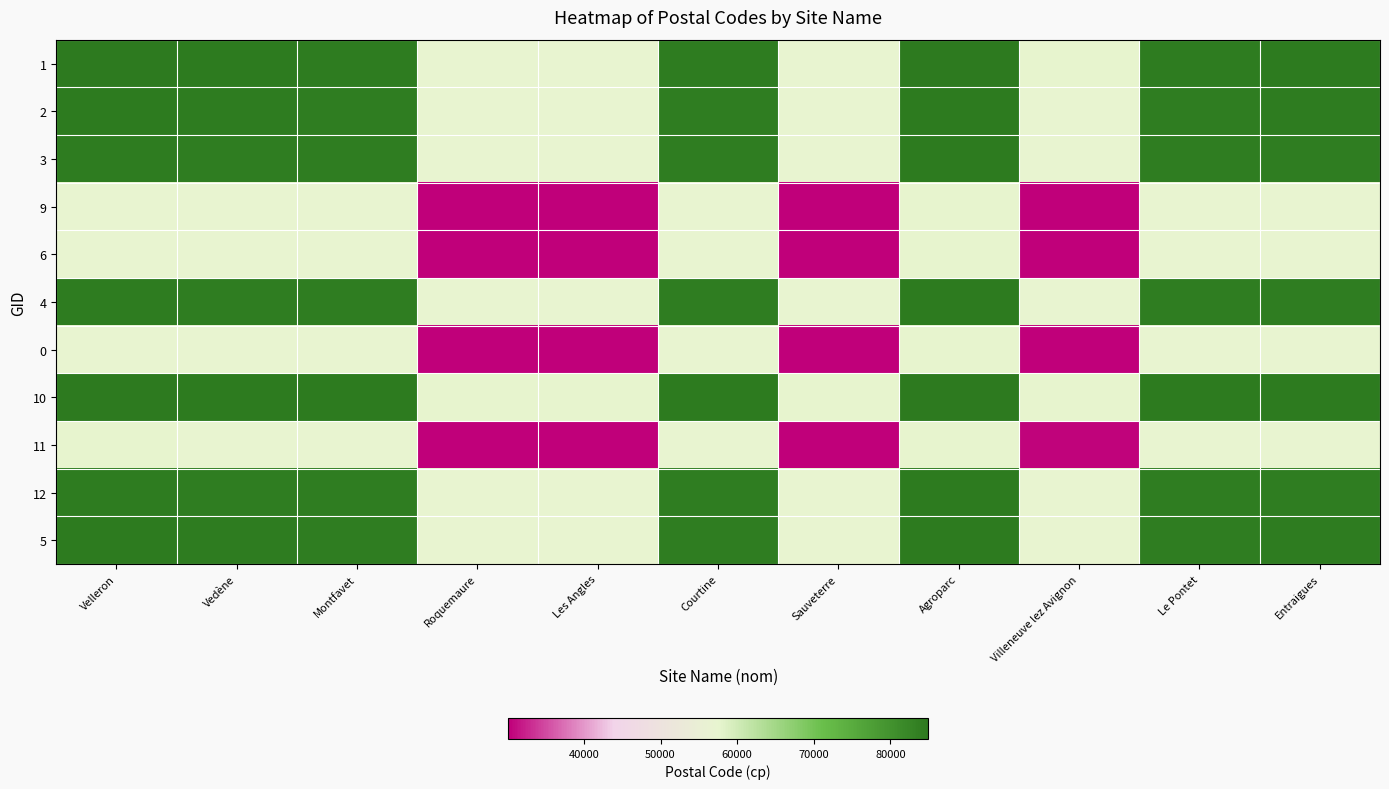

Reading left to right, extract all data points from this chart.

1: Velleron=84740.0	Vedène=84505.0	Montfavet=84440.0	Roquemaure=57445.0	Les Angles=57436.5	Courtine=84418.5	Sauveterre=57445.0	Agroparc=84825.5	Villeneuve lez Avignon=57570.0	Le Pontet=84435.0	Entraigues=84530.0
2: Velleron=84505.0	Vedène=84270.0	Montfavet=84205.0	Roquemaure=57210.0	Les Angles=57201.5	Courtine=84183.5	Sauveterre=57210.0	Agroparc=84590.5	Villeneuve lez Avignon=57335.0	Le Pontet=84200.0	Entraigues=84295.0
3: Velleron=84440.0	Vedène=84205.0	Montfavet=84140.0	Roquemaure=57145.0	Les Angles=57136.5	Courtine=84118.5	Sauveterre=57145.0	Agroparc=84525.5	Villeneuve lez Avignon=57270.0	Le Pontet=84135.0	Entraigues=84230.0
9: Velleron=57445.0	Vedène=57210.0	Montfavet=57145.0	Roquemaure=30150.0	Les Angles=30141.5	Courtine=57123.5	Sauveterre=30150.0	Agroparc=57530.5	Villeneuve lez Avignon=30275.0	Le Pontet=57140.0	Entraigues=57235.0
6: Velleron=57436.5	Vedène=57201.5	Montfavet=57136.5	Roquemaure=30141.5	Les Angles=30133.0	Courtine=57115.0	Sauveterre=30141.5	Agroparc=57522.0	Villeneuve lez Avignon=30266.5	Le Pontet=57131.5	Entraigues=57226.5
4: Velleron=84418.5	Vedène=84183.5	Montfavet=84118.5	Roquemaure=57123.5	Les Angles=57115.0	Courtine=84097.0	Sauveterre=57123.5	Agroparc=84504.0	Villeneuve lez Avignon=57248.5	Le Pontet=84113.5	Entraigues=84208.5
0: Velleron=57445.0	Vedène=57210.0	Montfavet=57145.0	Roquemaure=30150.0	Les Angles=30141.5	Courtine=57123.5	Sauveterre=30150.0	Agroparc=57530.5	Villeneuve lez Avignon=30275.0	Le Pontet=57140.0	Entraigues=57235.0
10: Velleron=84825.5	Vedène=84590.5	Montfavet=84525.5	Roquemaure=57530.5	Les Angles=57522.0	Courtine=84504.0	Sauveterre=57530.5	Agroparc=84911.0	Villeneuve lez Avignon=57655.5	Le Pontet=84520.5	Entraigues=84615.5
11: Velleron=57570.0	Vedène=57335.0	Montfavet=57270.0	Roquemaure=30275.0	Les Angles=30266.5	Courtine=57248.5	Sauveterre=30275.0	Agroparc=57655.5	Villeneuve lez Avignon=30400.0	Le Pontet=57265.0	Entraigues=57360.0
12: Velleron=84435.0	Vedène=84200.0	Montfavet=84135.0	Roquemaure=57140.0	Les Angles=57131.5	Courtine=84113.5	Sauveterre=57140.0	Agroparc=84520.5	Villeneuve lez Avignon=57265.0	Le Pontet=84130.0	Entraigues=84225.0
5: Velleron=84530.0	Vedène=84295.0	Montfavet=84230.0	Roquemaure=57235.0	Les Angles=57226.5	Courtine=84208.5	Sauveterre=57235.0	Agroparc=84615.5	Villeneuve lez Avignon=57360.0	Le Pontet=84225.0	Entraigues=84320.0